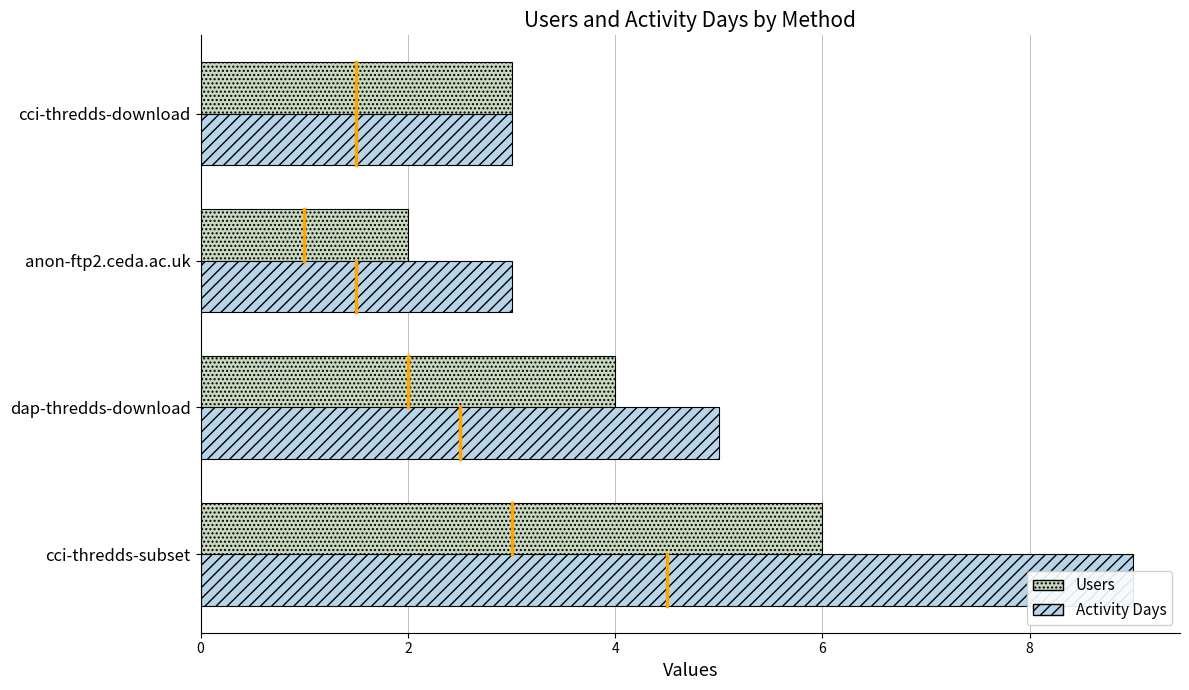

What are all the series names shown in the legend?

Users, Activity Days